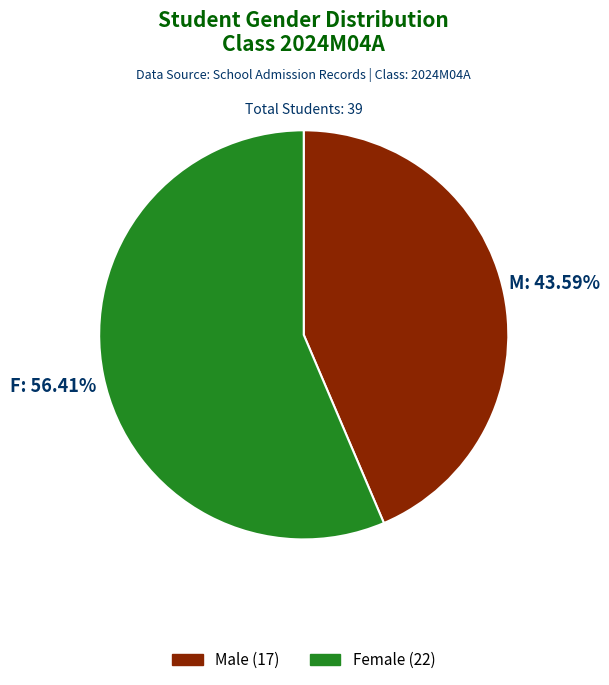

To the nearest percent, what is the difference between the largest and smallest slice percentages?

13%